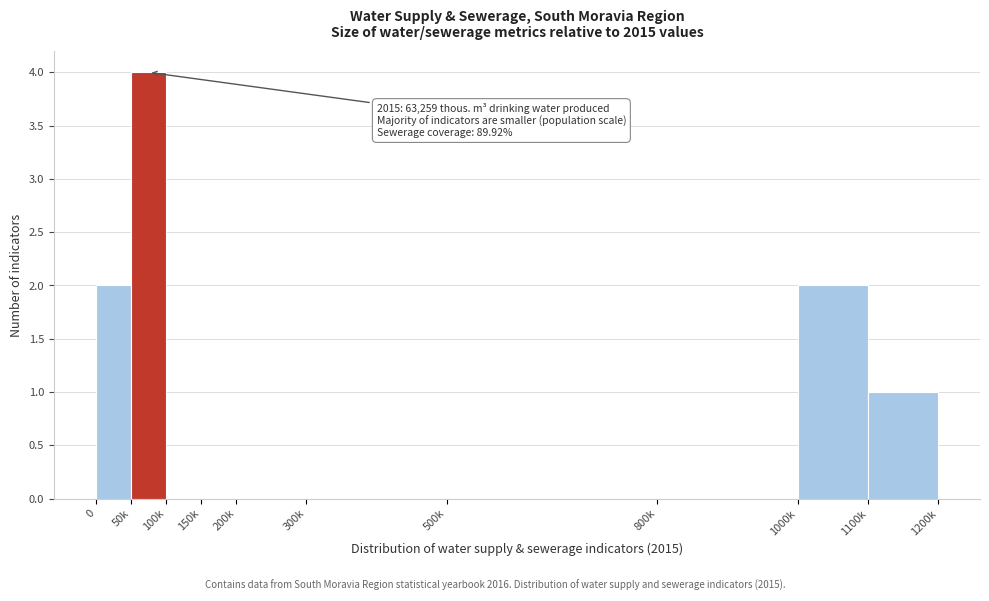

Reading left to right, transcribe all the data shown in this chart.

0=2	50k=4	100k=0	150k=0	200k=0	300k=0	500k=0	800k=0	1000k=2	1100k=1